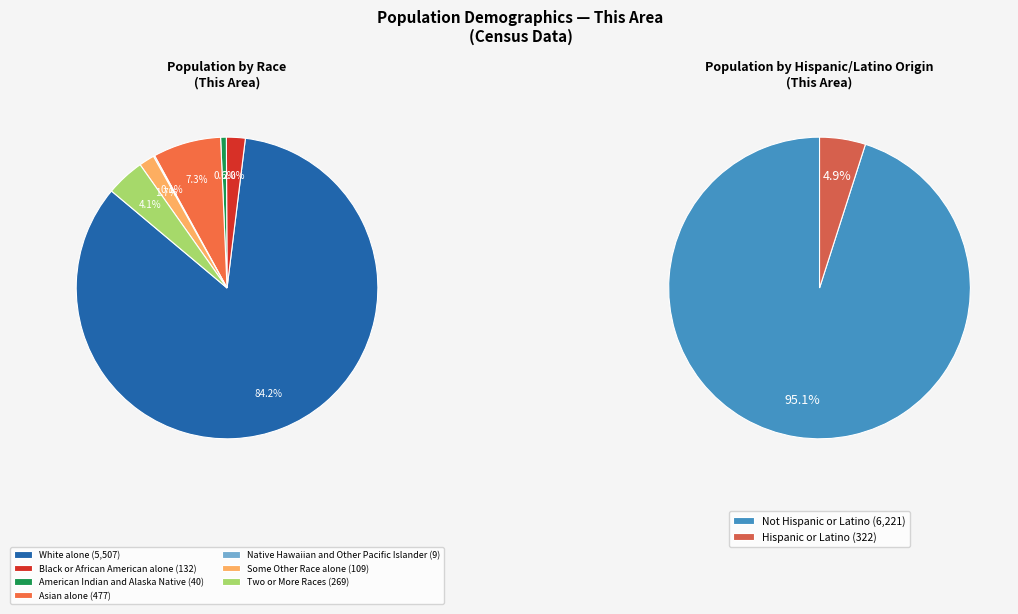

How much of the chart is everything except Black or African American alone?

98.0%